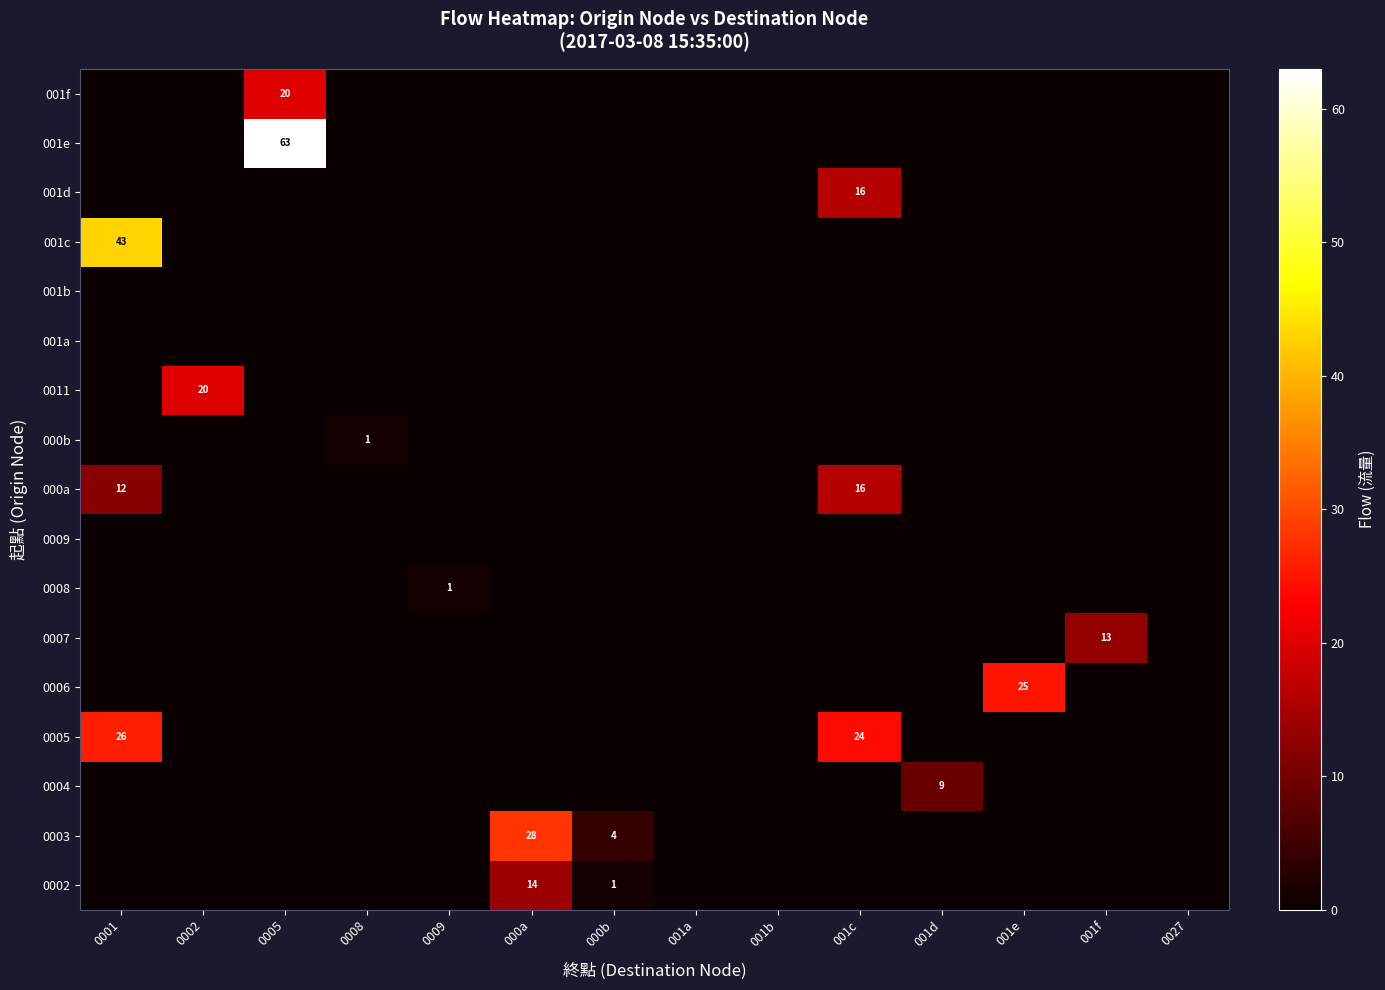

What is the total value across all series at 001d?

9